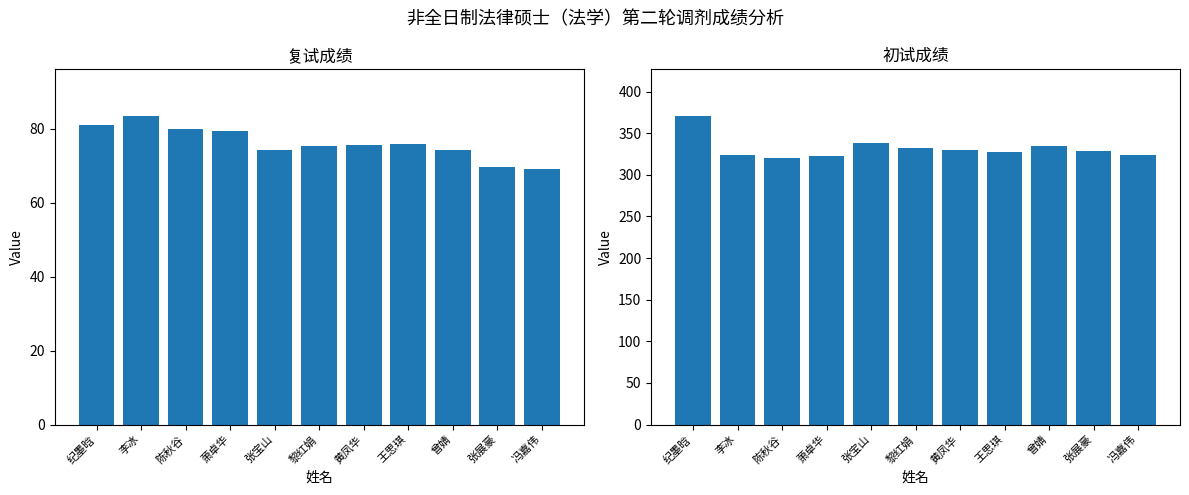

What is the label of the 6th bar from the right?

黎红娟